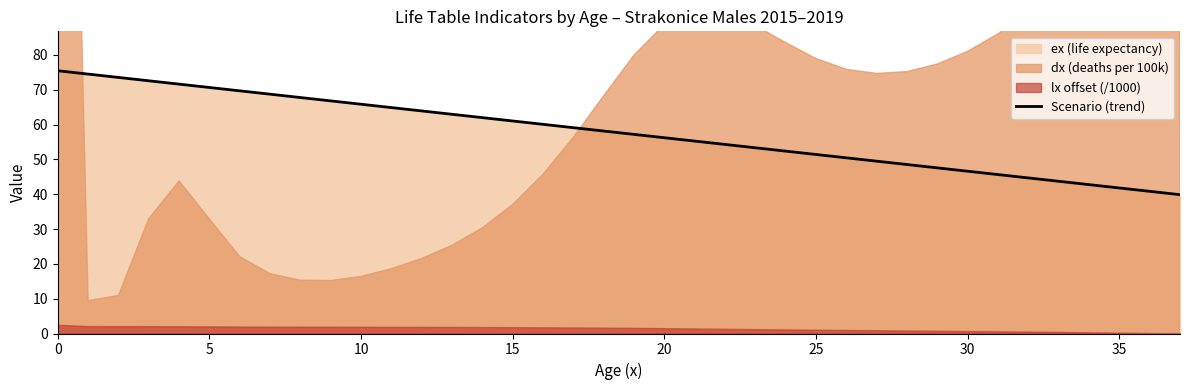

What is the minimum value for Scenario (trend)?

39.9